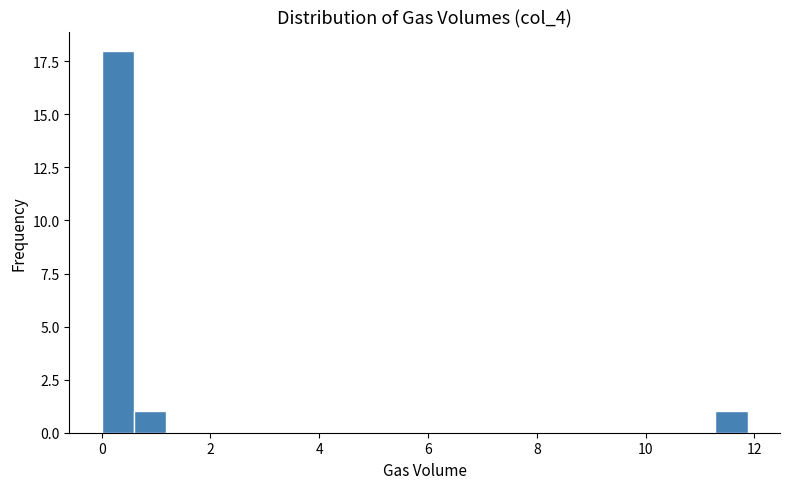

Read against the x-axis, roughly where is the centre of the tallest bar?

0.2